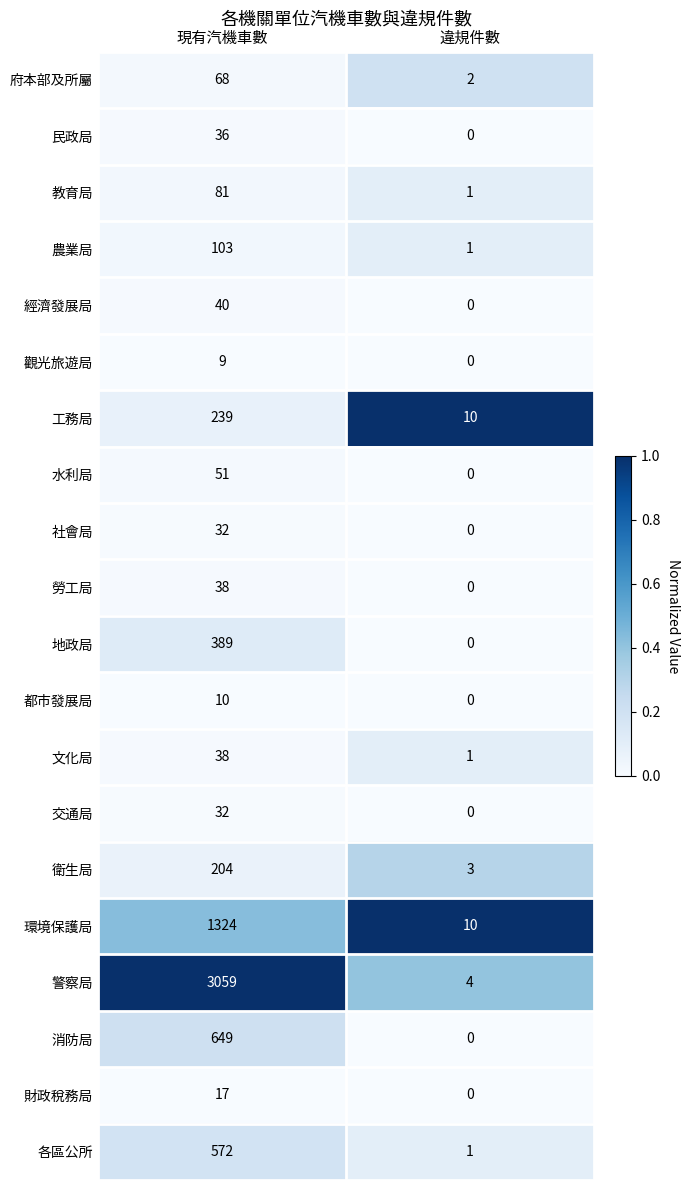

Which series has the widest spread of values?

警察局